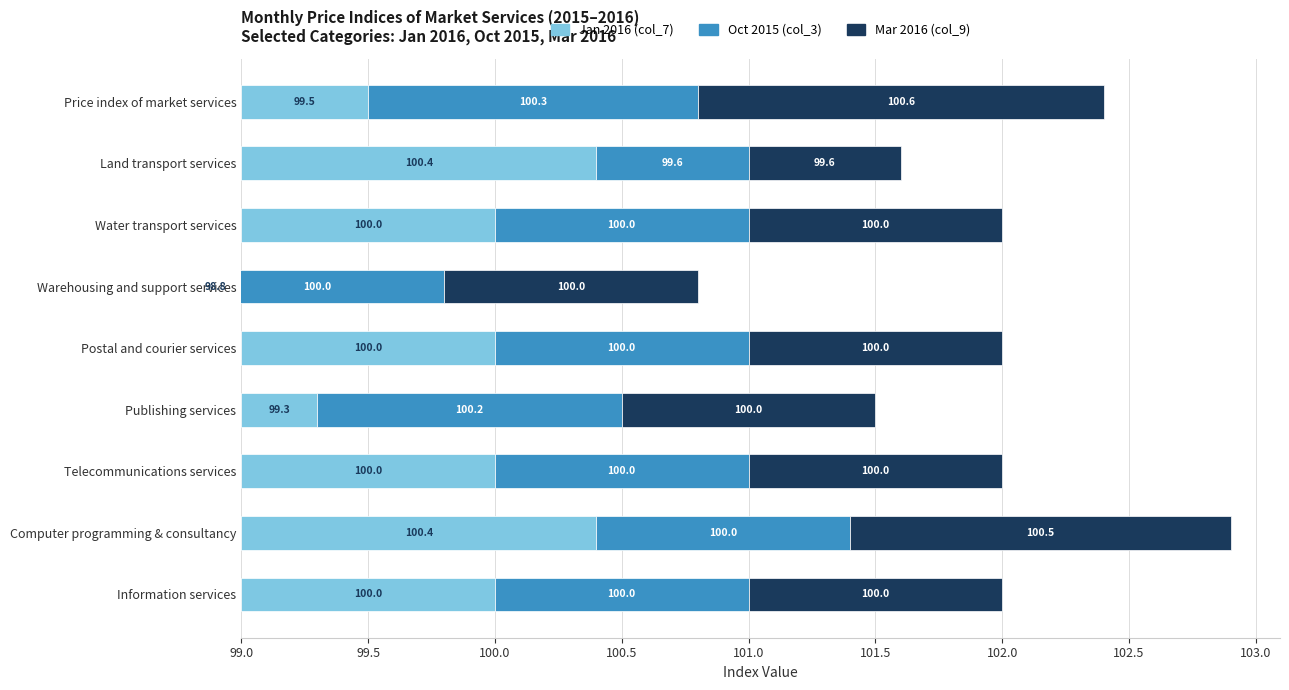

What is the approximate value of Jan 2016 (col_7) at Land transport services?

1.4